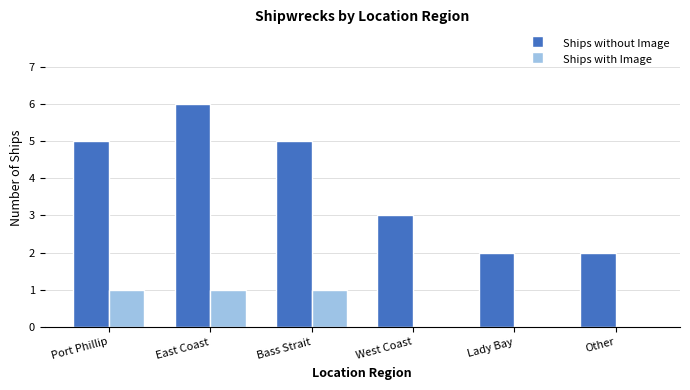

What is the greatest value displayed?

6